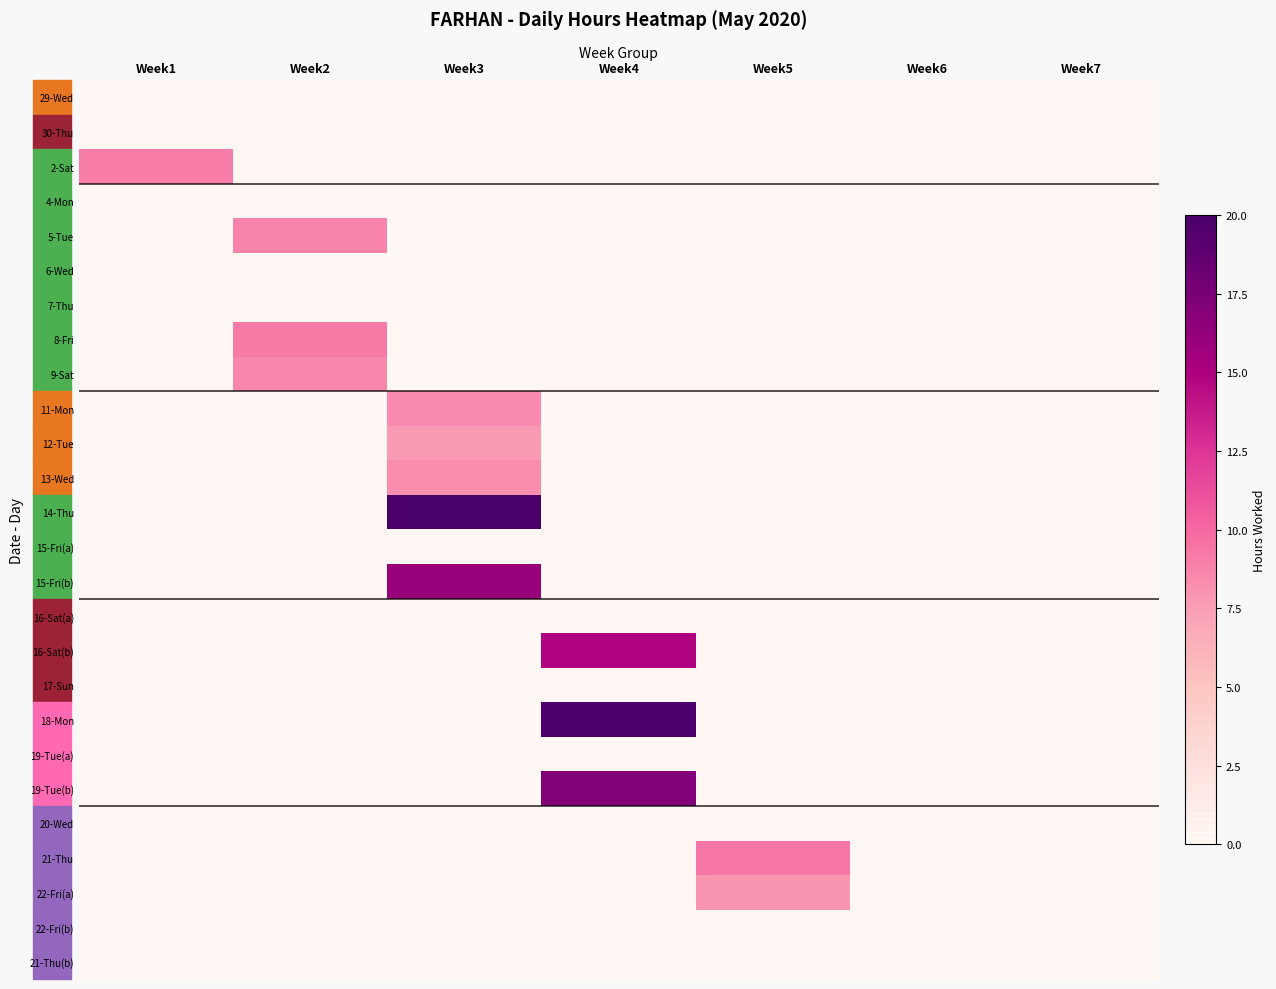

Reading left to right, list all the values displayed in this chart.

29-Wed: Week1=0.0	Week2=0.0	Week3=0.0	Week4=0.0	Week5=0.0	Week6=0.0	Week7=0.0
30-Thu: Week1=0.0	Week2=0.0	Week3=0.0	Week4=0.0	Week5=0.0	Week6=0.0	Week7=0.0
2-Sat: Week1=9.0	Week2=0.0	Week3=0.0	Week4=0.0	Week5=0.0	Week6=0.0	Week7=0.0
4-Mon: Week1=0.0	Week2=0.0	Week3=0.0	Week4=0.0	Week5=0.0	Week6=0.0	Week7=0.0
5-Tue: Week1=0.0	Week2=8.7	Week3=0.0	Week4=0.0	Week5=0.0	Week6=0.0	Week7=0.0
6-Wed: Week1=0.0	Week2=0.0	Week3=0.0	Week4=0.0	Week5=0.0	Week6=0.0	Week7=0.0
7-Thu: Week1=0.0	Week2=0.0	Week3=0.0	Week4=0.0	Week5=0.0	Week6=0.0	Week7=0.0
8-Fri: Week1=0.0	Week2=9.2	Week3=0.0	Week4=0.0	Week5=0.0	Week6=0.0	Week7=0.0
9-Sat: Week1=0.0	Week2=8.6	Week3=0.0	Week4=0.0	Week5=0.0	Week6=0.0	Week7=0.0
11-Mon: Week1=0.0	Week2=0.0	Week3=8.4	Week4=0.0	Week5=0.0	Week6=0.0	Week7=0.0
12-Tue: Week1=0.0	Week2=0.0	Week3=7.7	Week4=0.0	Week5=0.0	Week6=0.0	Week7=0.0
13-Wed: Week1=0.0	Week2=0.0	Week3=8.3	Week4=0.0	Week5=0.0	Week6=0.0	Week7=0.0
14-Thu: Week1=0.0	Week2=0.0	Week3=20.1	Week4=0.0	Week5=0.0	Week6=0.0	Week7=0.0
15-Fri(a): Week1=0.0	Week2=0.0	Week3=0.0	Week4=0.0	Week5=0.0	Week6=0.0	Week7=0.0
15-Fri(b): Week1=0.0	Week2=0.0	Week3=15.9	Week4=0.0	Week5=0.0	Week6=0.0	Week7=0.0
16-Sat(a): Week1=0.0	Week2=0.0	Week3=0.0	Week4=0.0	Week5=0.0	Week6=0.0	Week7=0.0
16-Sat(b): Week1=0.0	Week2=0.0	Week3=0.0	Week4=14.9	Week5=0.0	Week6=0.0	Week7=0.0
17-Sun: Week1=0.0	Week2=0.0	Week3=0.0	Week4=0.0	Week5=0.0	Week6=0.0	Week7=0.0
18-Mon: Week1=0.0	Week2=0.0	Week3=0.0	Week4=19.7	Week5=0.0	Week6=0.0	Week7=0.0
19-Tue(a): Week1=0.0	Week2=0.0	Week3=0.0	Week4=0.0	Week5=0.0	Week6=0.0	Week7=0.0
19-Tue(b): Week1=0.0	Week2=0.0	Week3=0.0	Week4=17.1	Week5=0.0	Week6=0.0	Week7=0.0
20-Wed: Week1=0.0	Week2=0.0	Week3=0.0	Week4=0.0	Week5=0.0	Week6=0.0	Week7=0.0
21-Thu: Week1=0.0	Week2=0.0	Week3=0.0	Week4=0.0	Week5=9.2	Week6=0.0	Week7=0.0
22-Fri(a): Week1=0.0	Week2=0.0	Week3=0.0	Week4=0.0	Week5=8.0	Week6=0.0	Week7=0.0
22-Fri(b): Week1=0.0	Week2=0.0	Week3=0.0	Week4=0.0	Week5=0.0	Week6=0.0	Week7=0.0
21-Thu(b): Week1=0.0	Week2=0.0	Week3=0.0	Week4=0.0	Week5=0.0	Week6=0.0	Week7=0.0